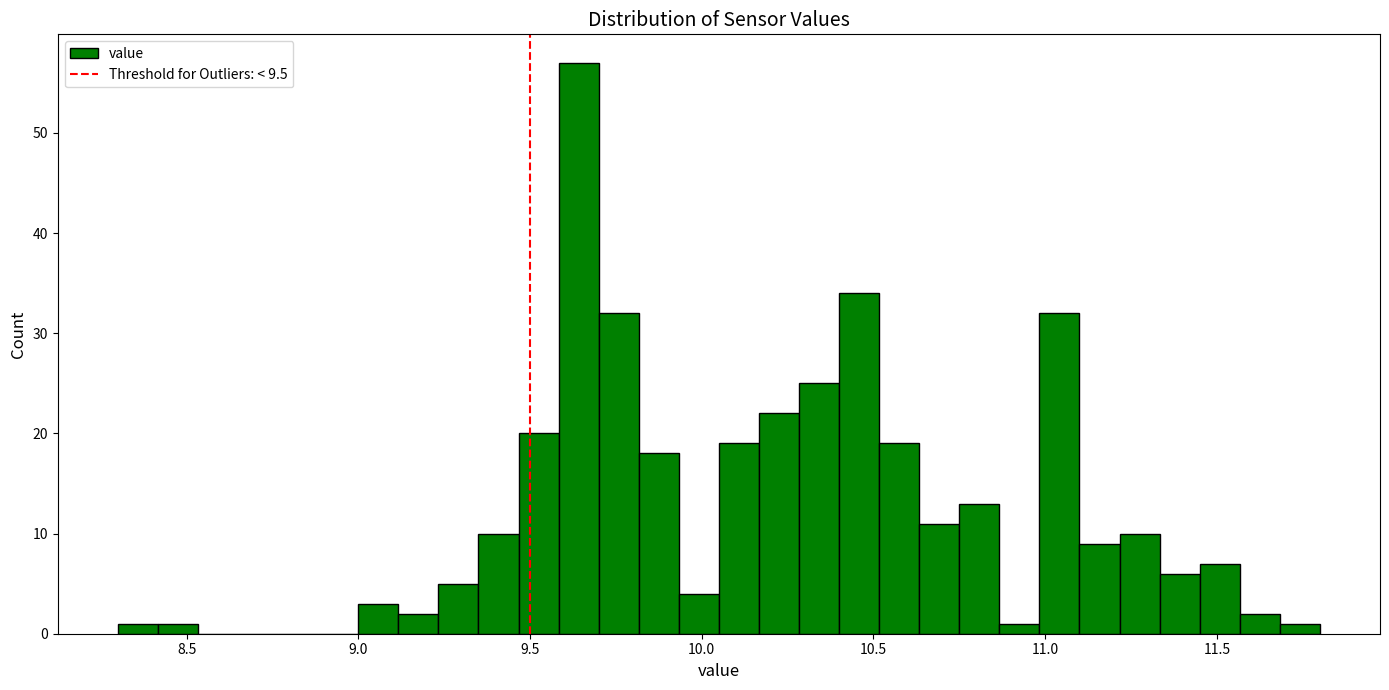

Around what value on the x-axis is the tallest bar? Give the approximate position of its centre, as read against the axis.

9.65